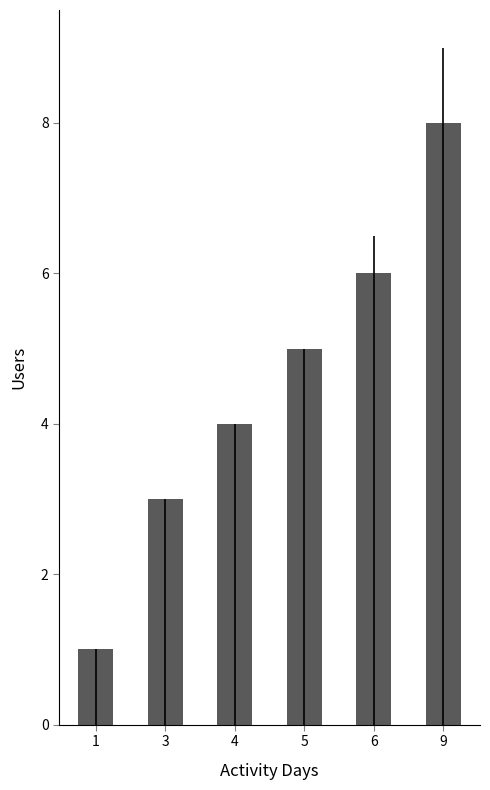

How many bars are there in total?

6